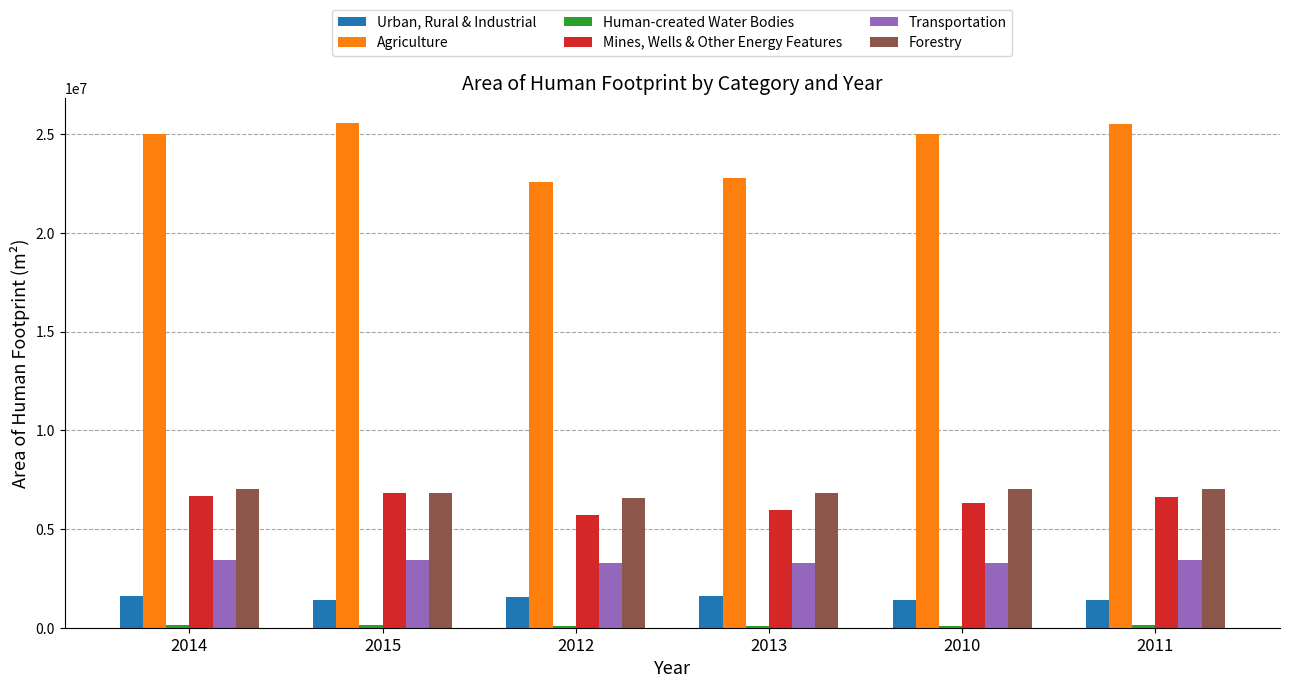

What is the sum of all Forestry values?

41299747.5